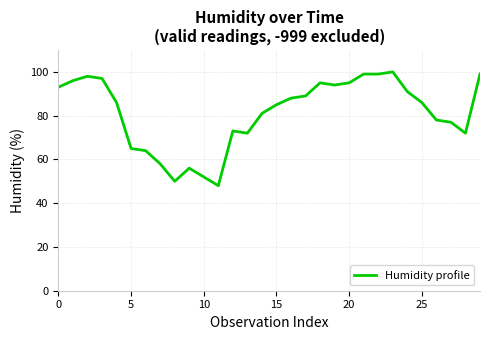

Is this an area chart (filled region under the line)?

No